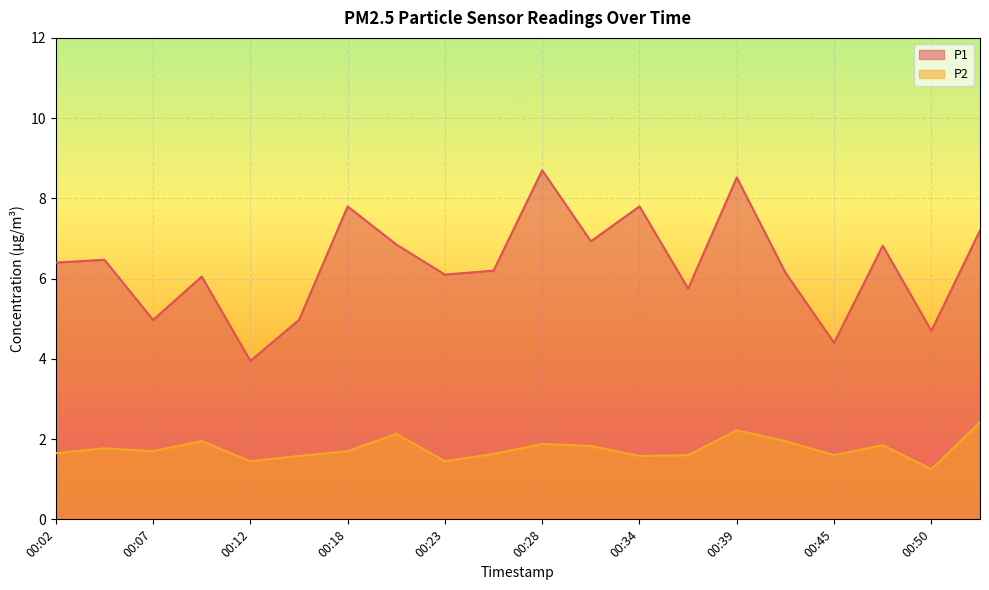

What value does the P1 series have at 00:34?

7.8